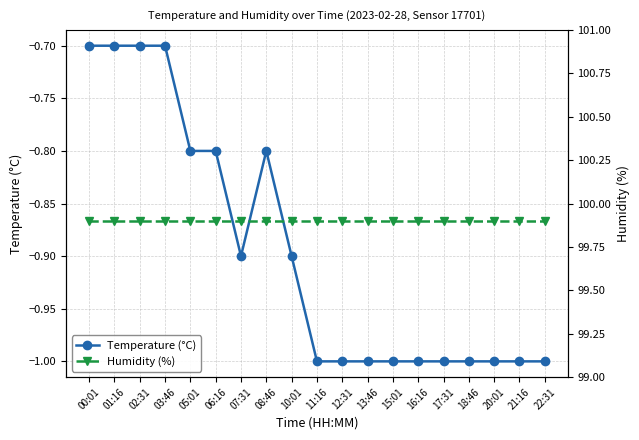

Reading left to right, what are all the values shown in this chart?

Temperature (°C): -0.7	-0.7	-0.7	-0.7	-0.8	-0.8	-0.9	-0.8	-0.9	-1.0	-1.0	-1.0	-1.0	-1.0	-1.0	-1.0	-1.0	-1.0	-1.0
Humidity (%): 99.9	99.9	99.9	99.9	99.9	99.9	99.9	99.9	99.9	99.9	99.9	99.9	99.9	99.9	99.9	99.9	99.9	99.9	99.9